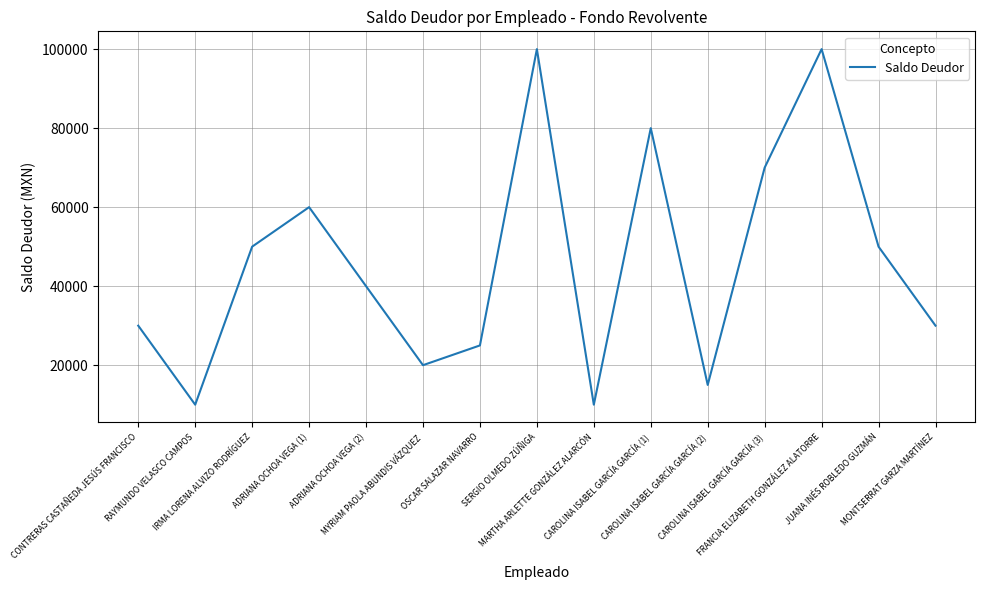

What is the minimum value shown in the chart?

10000